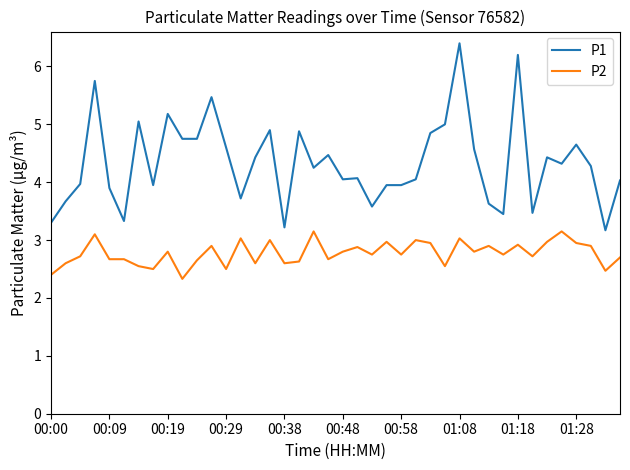

True or false: P1 and P2 cross at least once.

False